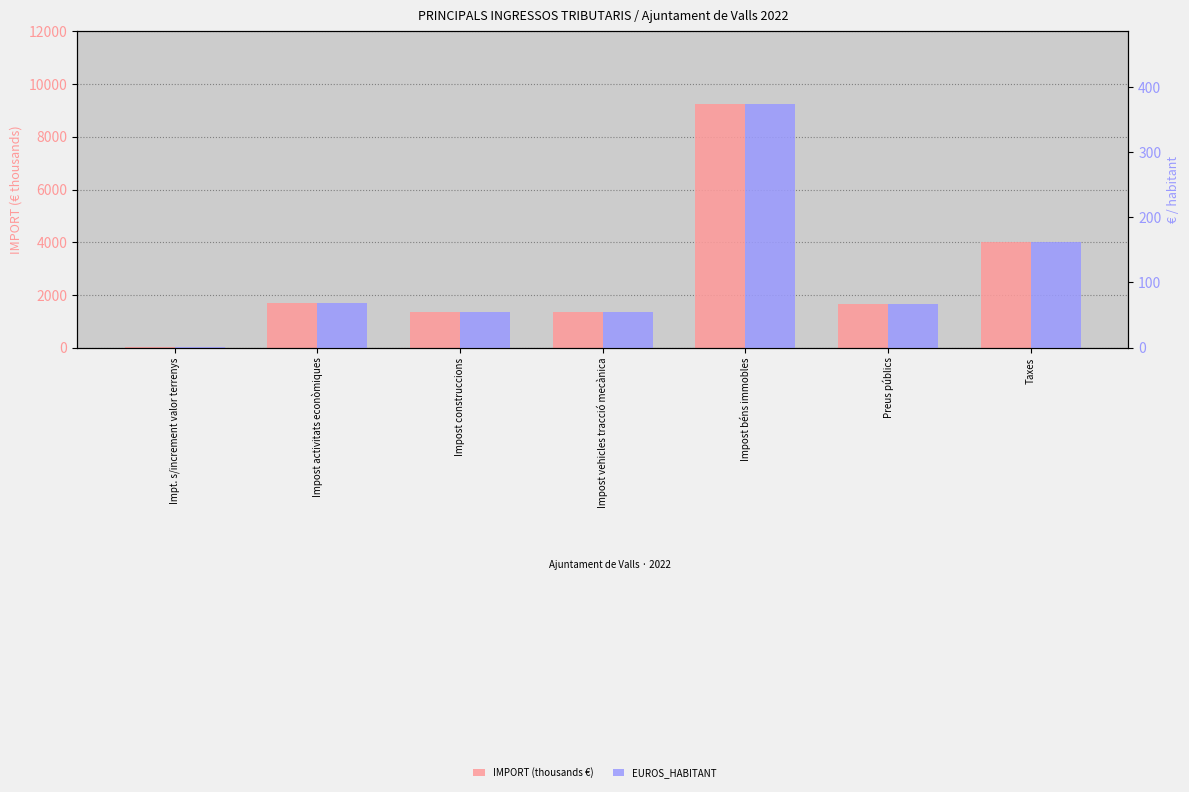

Which series has the largest total across all categories?

IMPORT (thousands €)